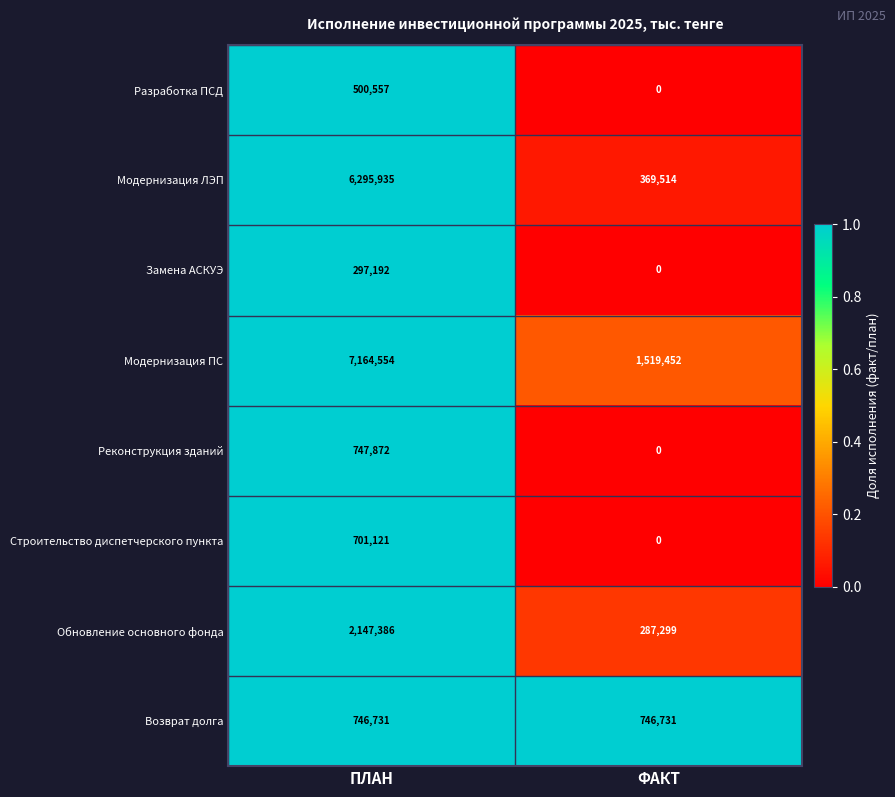

Read the Строительство диспетчерского пункта value at ПЛАН, to the nearest 50.

701100